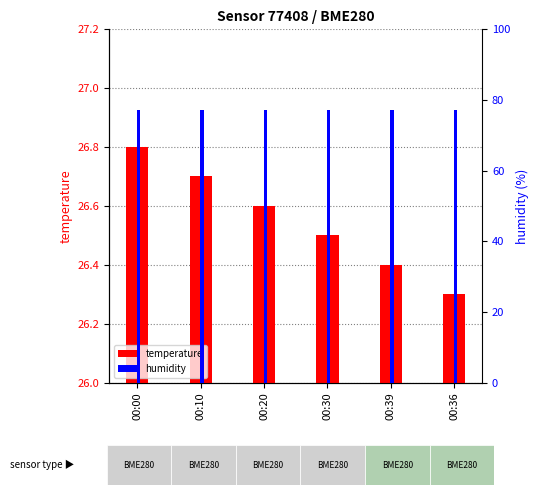

Reading left to right, transcribe all the data shown in this chart.

temperature: 00:00=26.8	00:10=26.7	00:20=26.6	00:30=26.5	00:39=26.4	00:36=26.3
humidity: 00:00=77.2	00:10=77.3	00:20=77.2	00:30=77.1	00:39=77.3	00:36=77.1